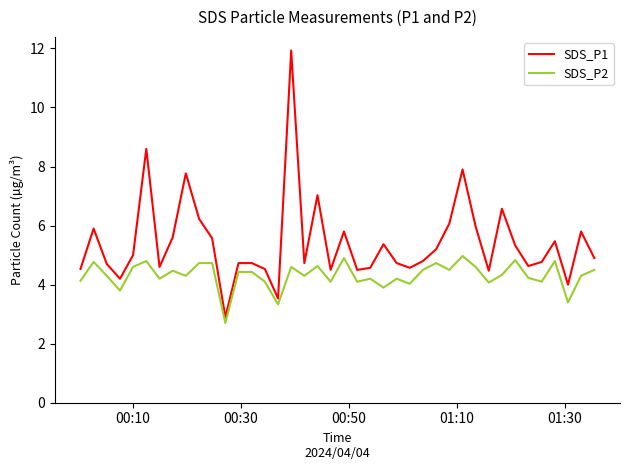

What is the smallest value displayed?

2.7